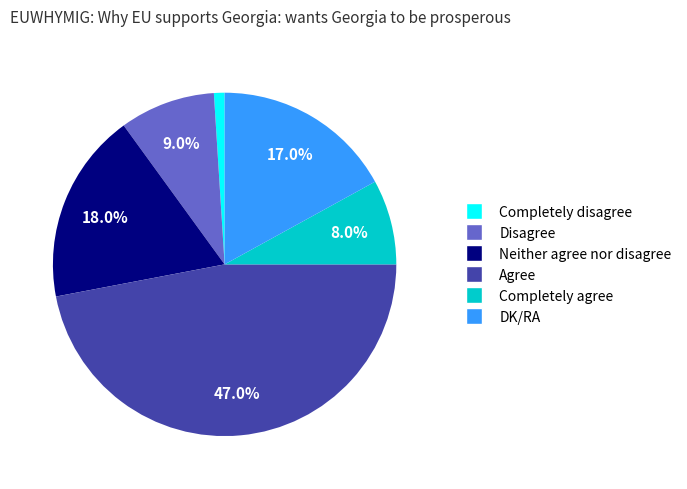

Is there any slice that represents more than half of the pie?

No